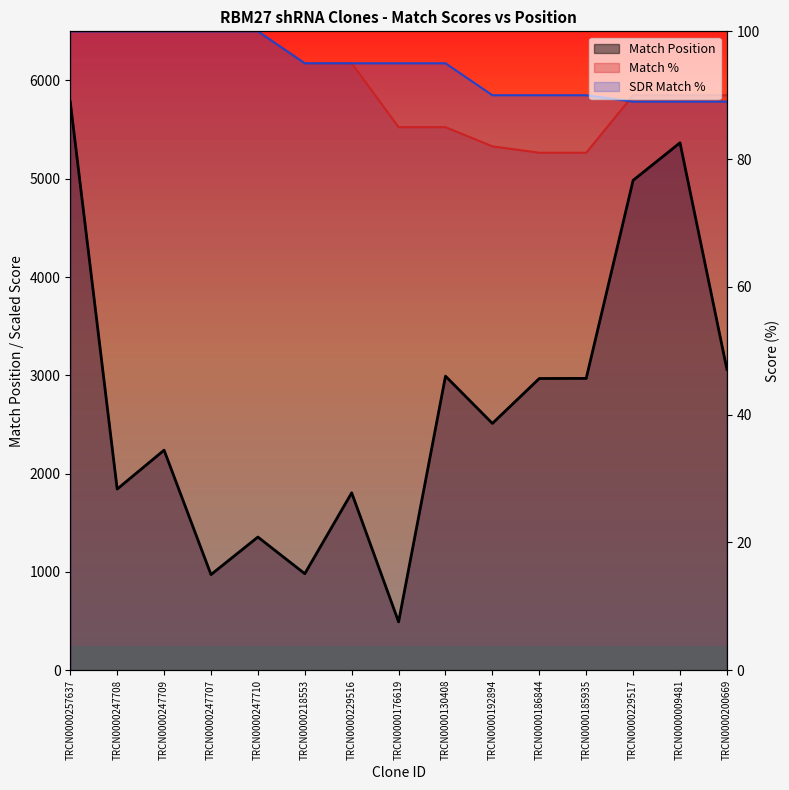

Which series has the widest spread of values?

Match Position